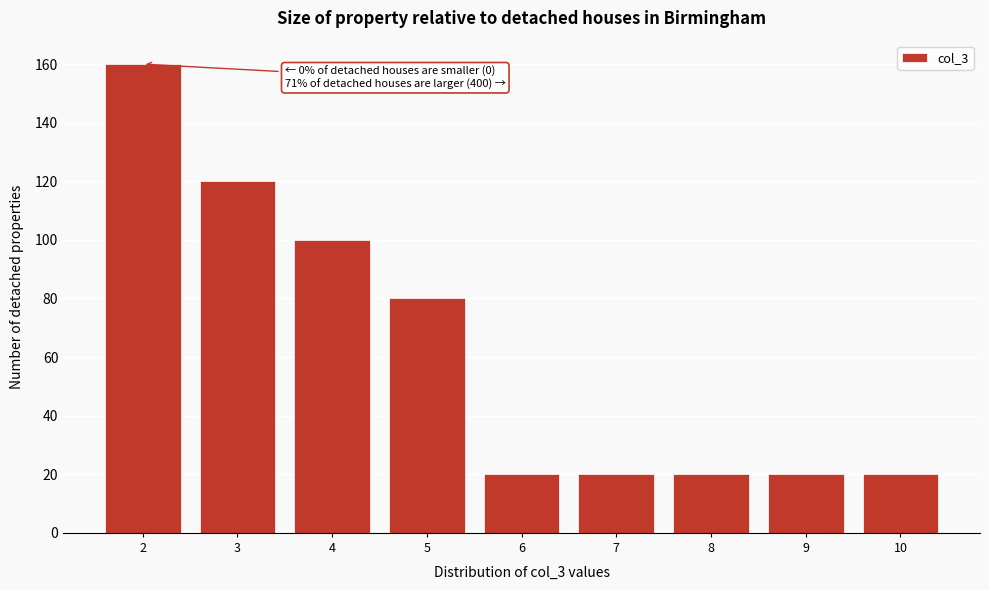

Reading left to right, extract all data points from this chart.

160	120	100	80	20	20	20	20	20